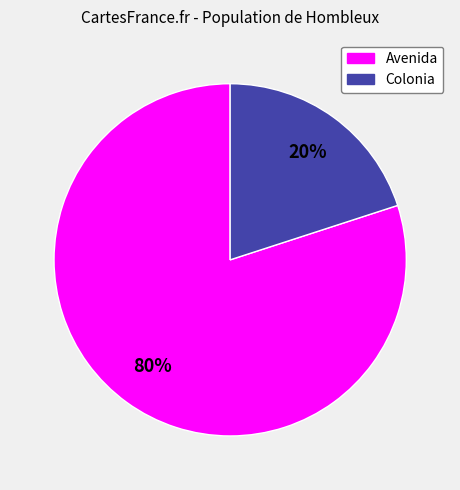

Which slice is the largest?

Avenida